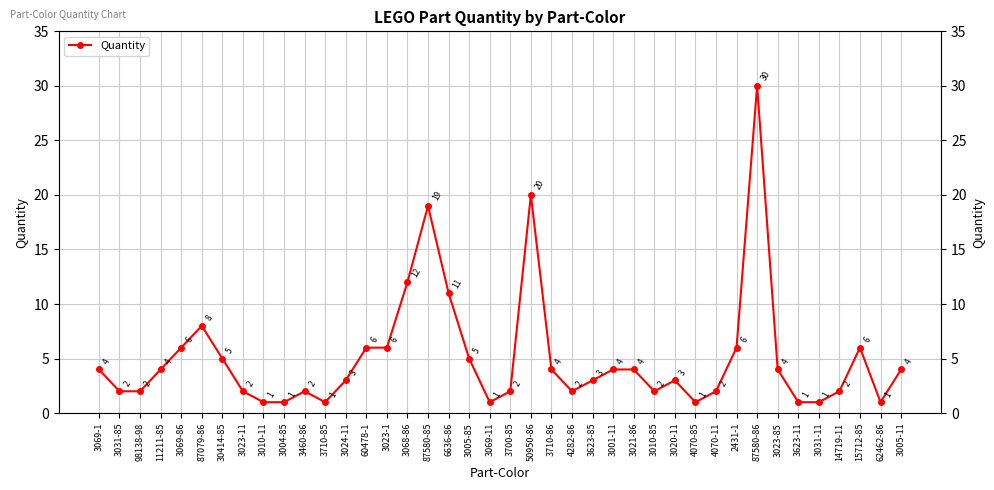

What position from the left is 3031-85?

2